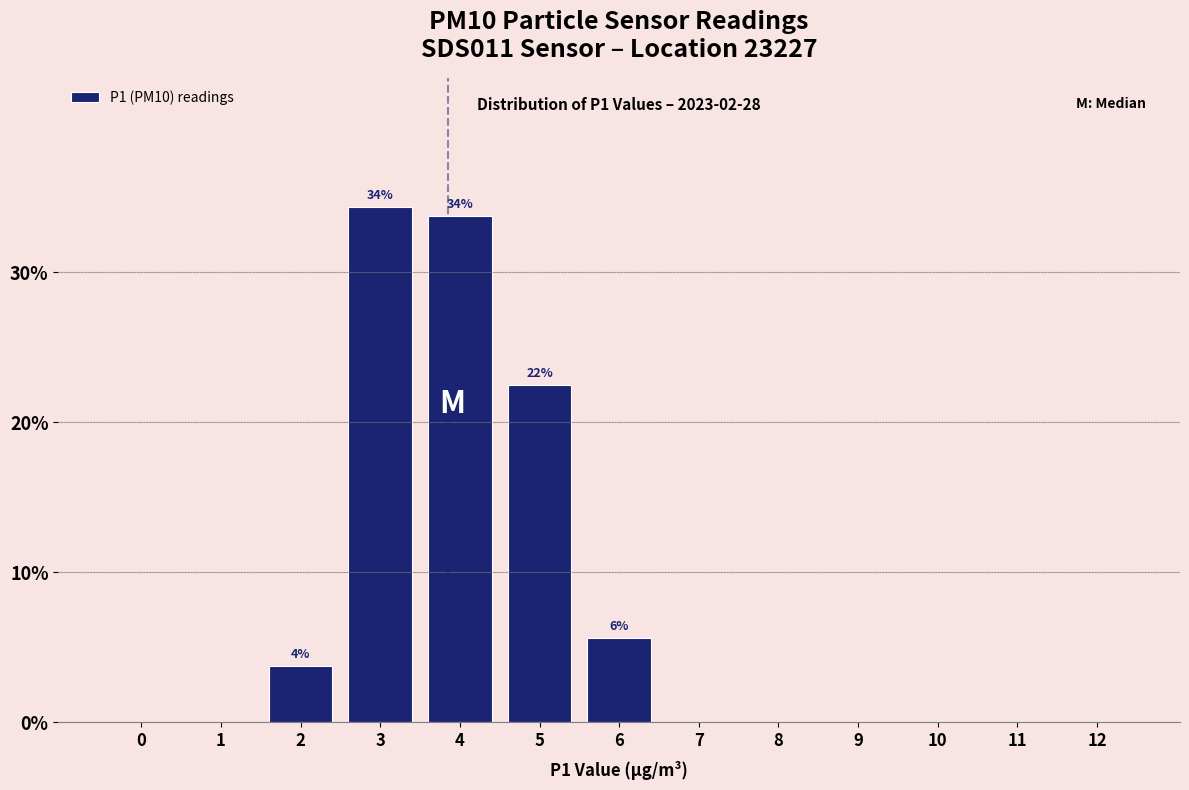

Reading left to right, extract all data points from this chart.

0=0.0	1=0.0	2=3.8	3=34.4	4=33.8	5=22.5	6=5.6	7=0.0	8=0.0	9=0.0	10=0.0	11=0.0	12=0.0